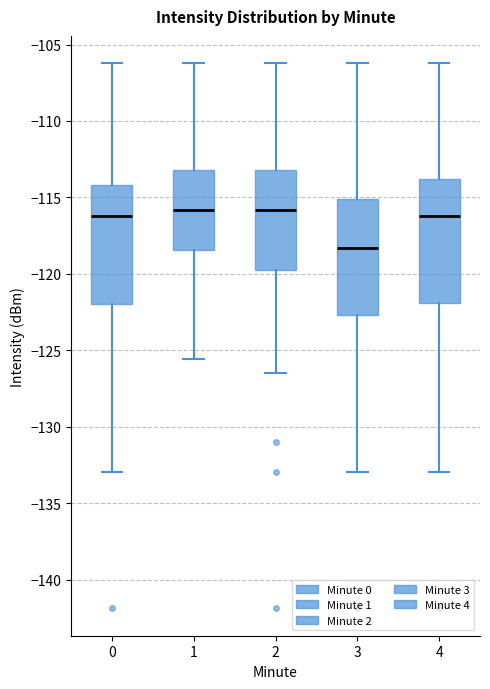

Which box has the lowest median line?

3